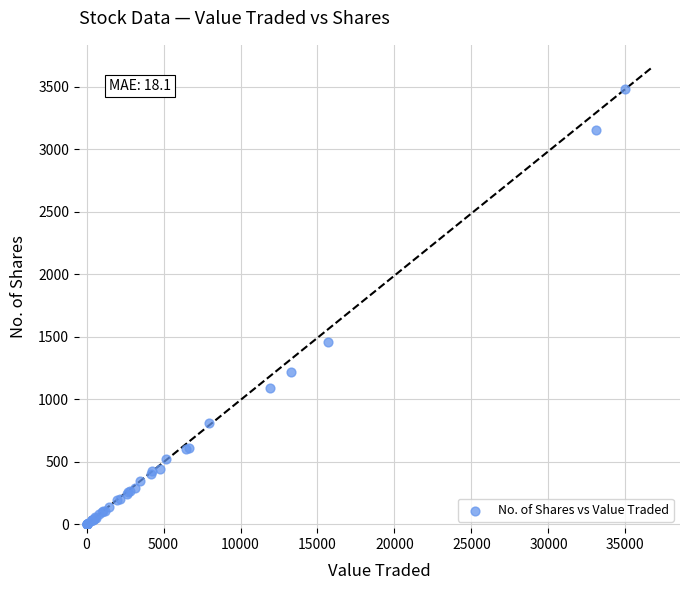

What Y value in the scatter plot is closest to 1739?

1458